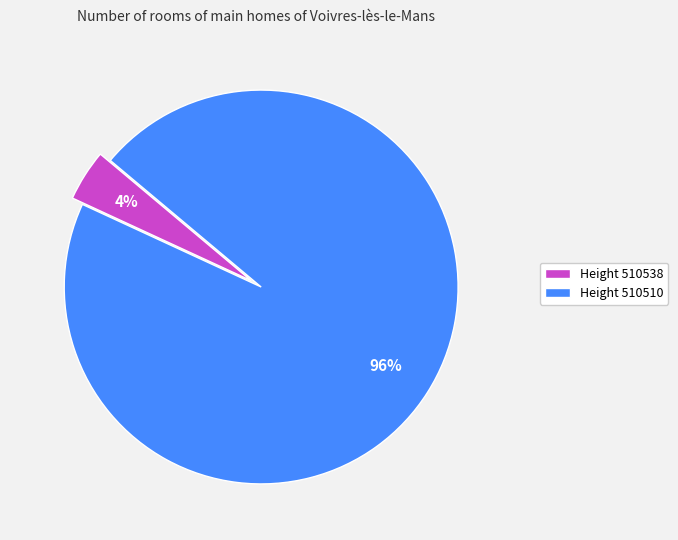

Is there any slice that represents more than half of the pie?

Yes